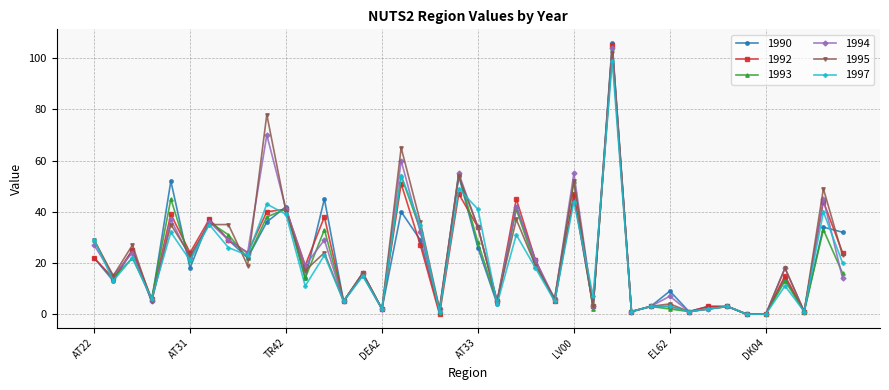

Which series has the largest range (max minus min)?

1990